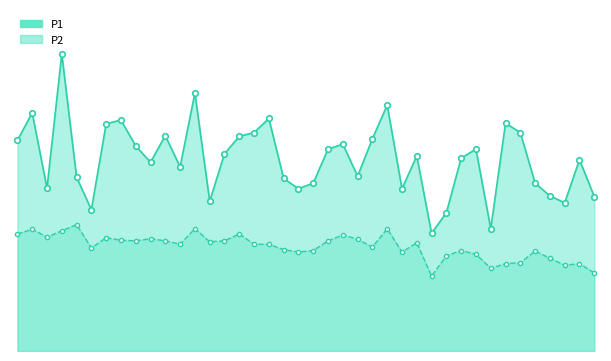

True or false: P1 and P2 cross at least once.

False